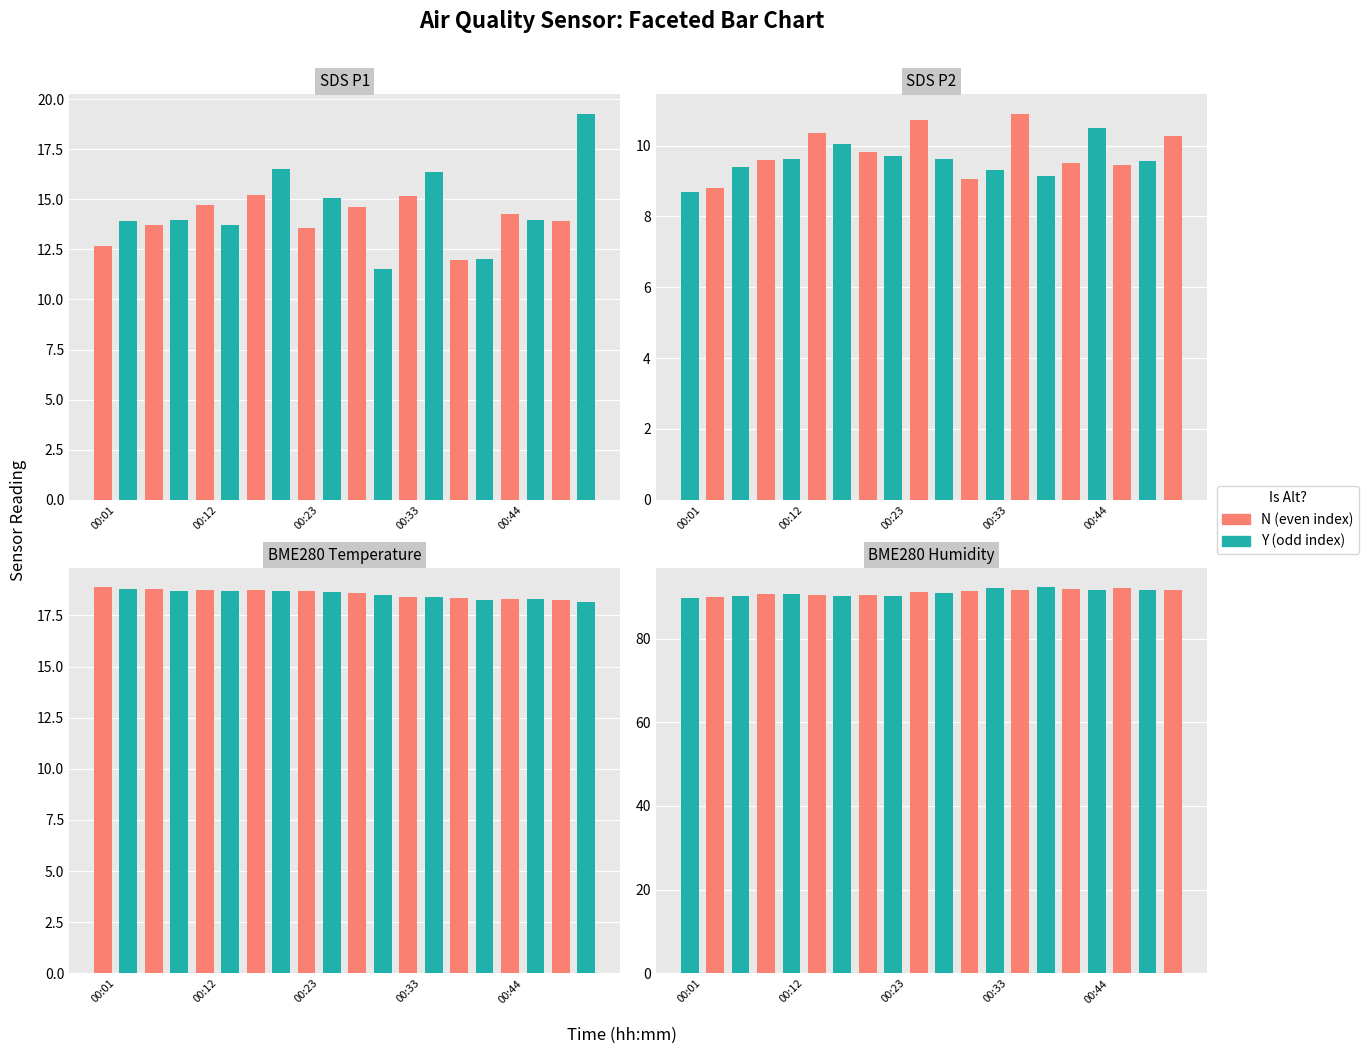

Is the value of BME280 Humidity at 7 greater than the value of SDS P2 at 5?

Yes